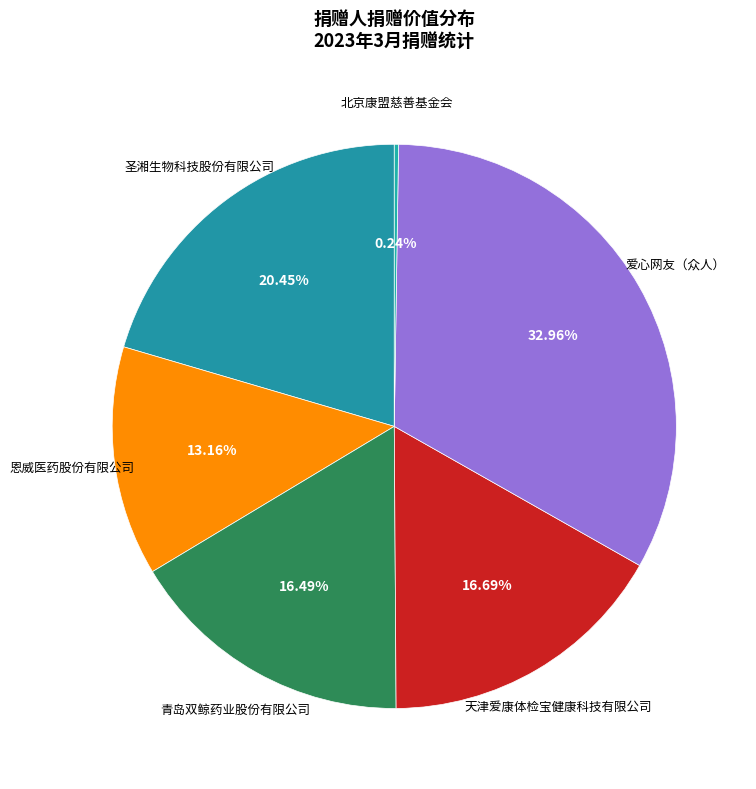

To the nearest percent, what portion does 爱心网友（众人） represent?

33%